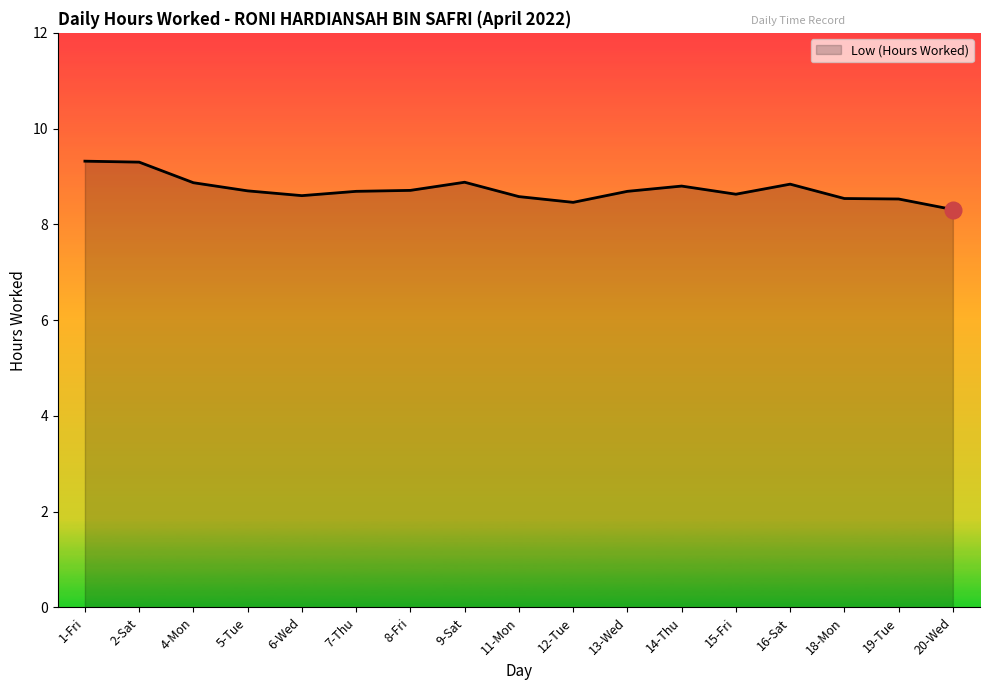

The value at 14-Thu is 8.8. True or false?

True